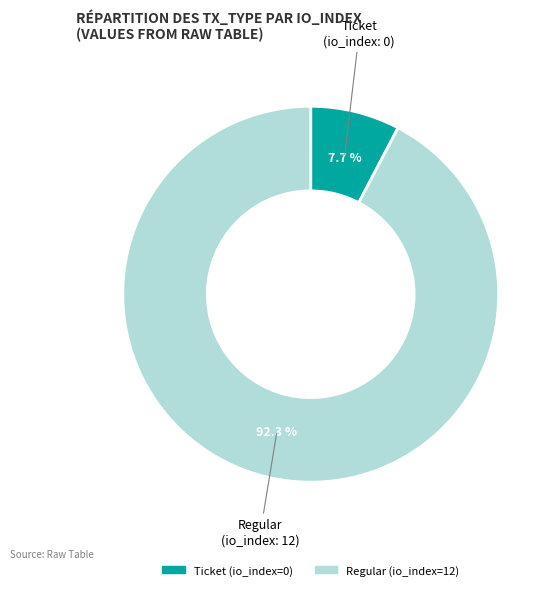

How many segments does this pie chart have?

2